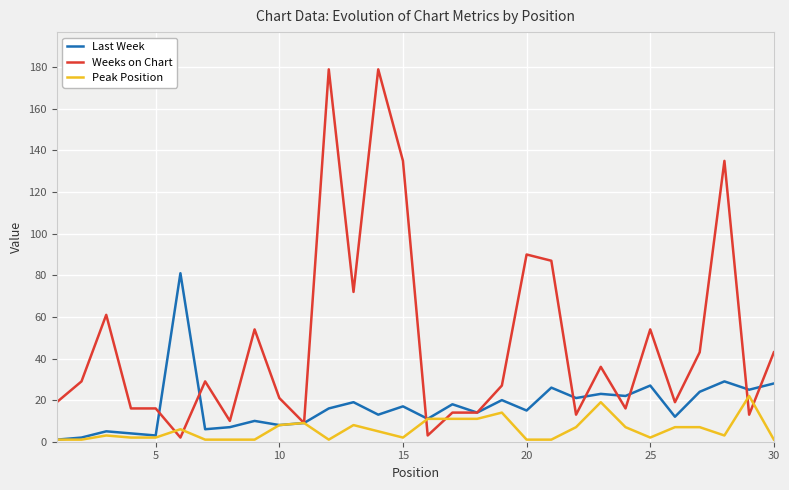

What is the highest value of the Weeks on Chart series?

179